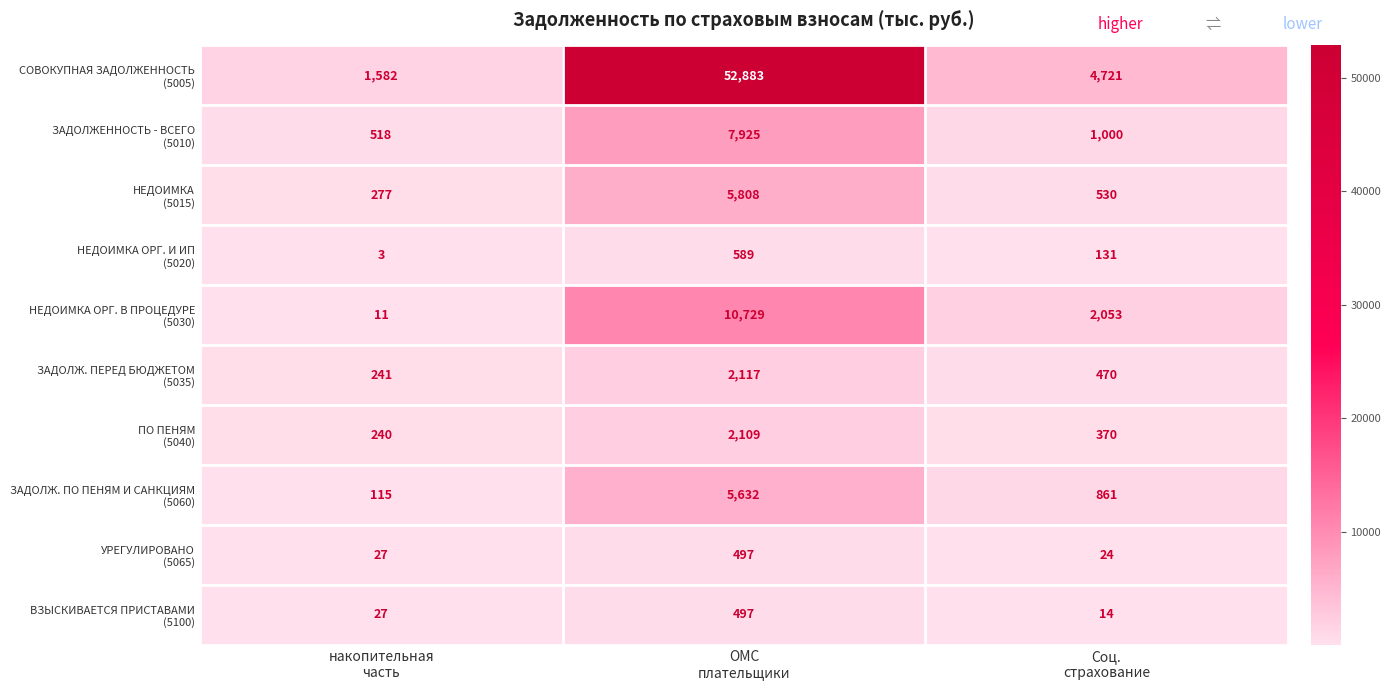

What is the maximum value shown in the chart?

52883